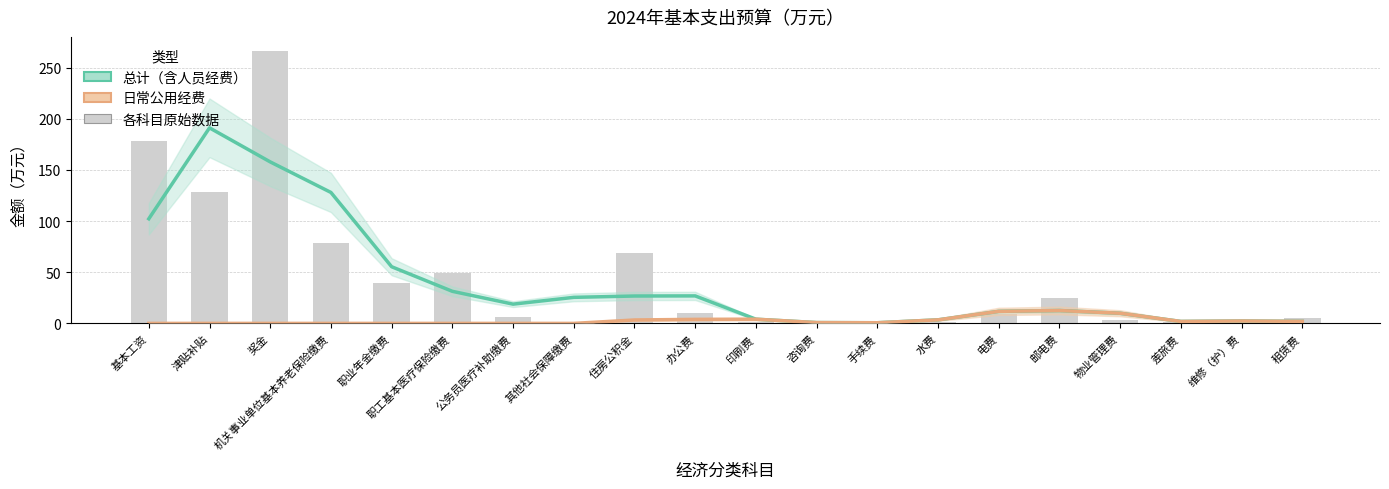

Read the value at 物业管理费.

3.7